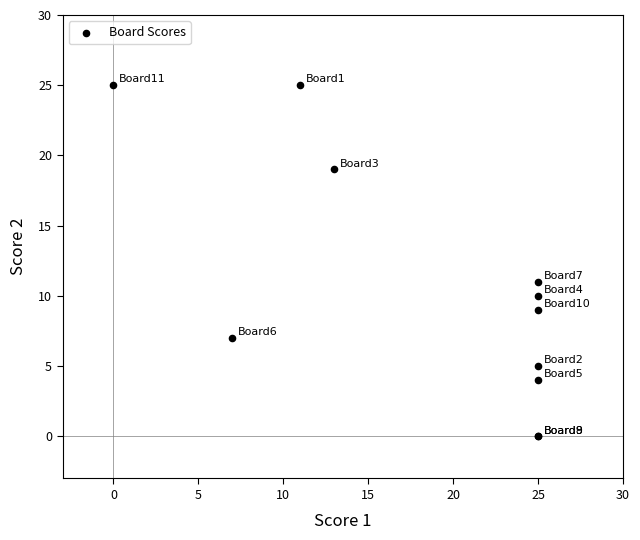

What Y value in the scatter plot is closest to 12?

11